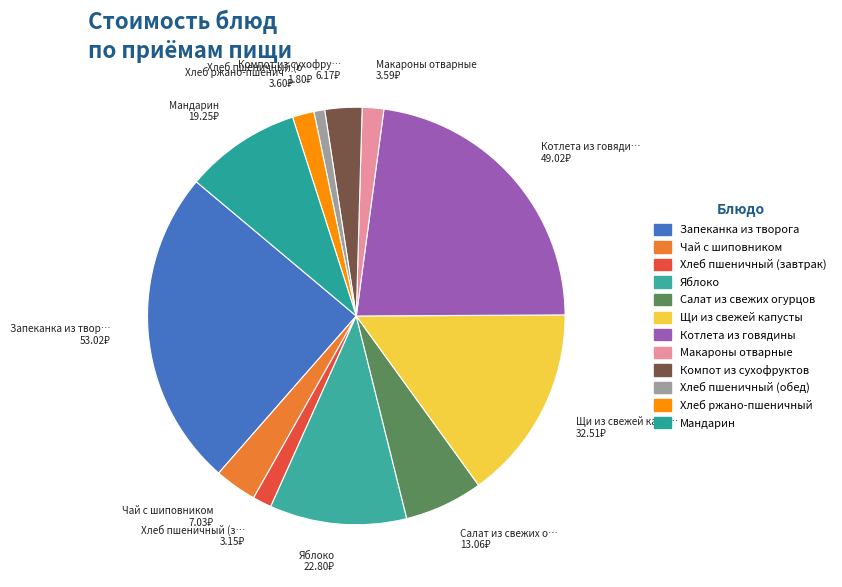

The Компот из сухофруктов slice represents 1% of the pie. True or false?

False